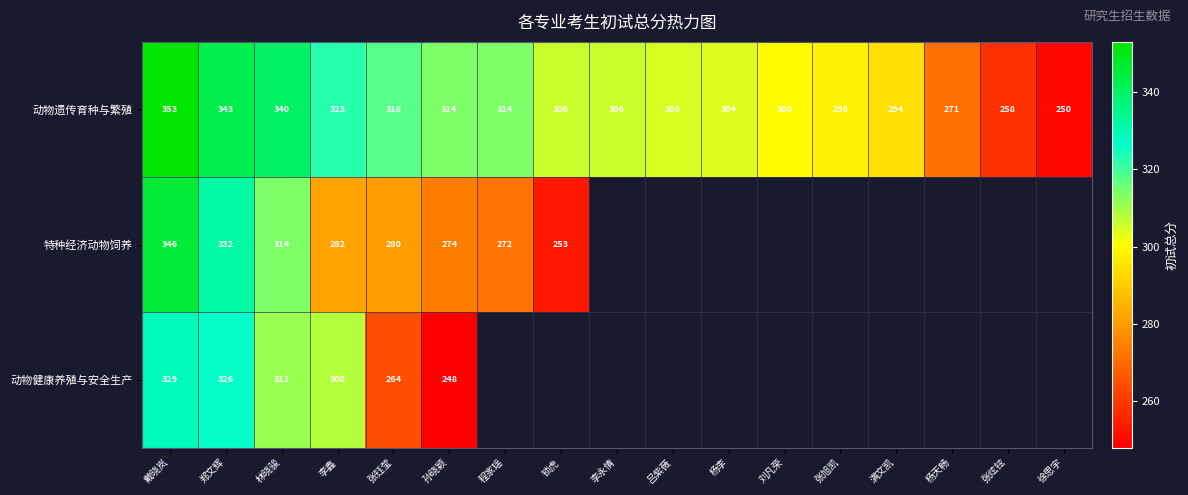

True or false: 动物遗传育种与繁殖 has a value of 306 at 锁虎.

True